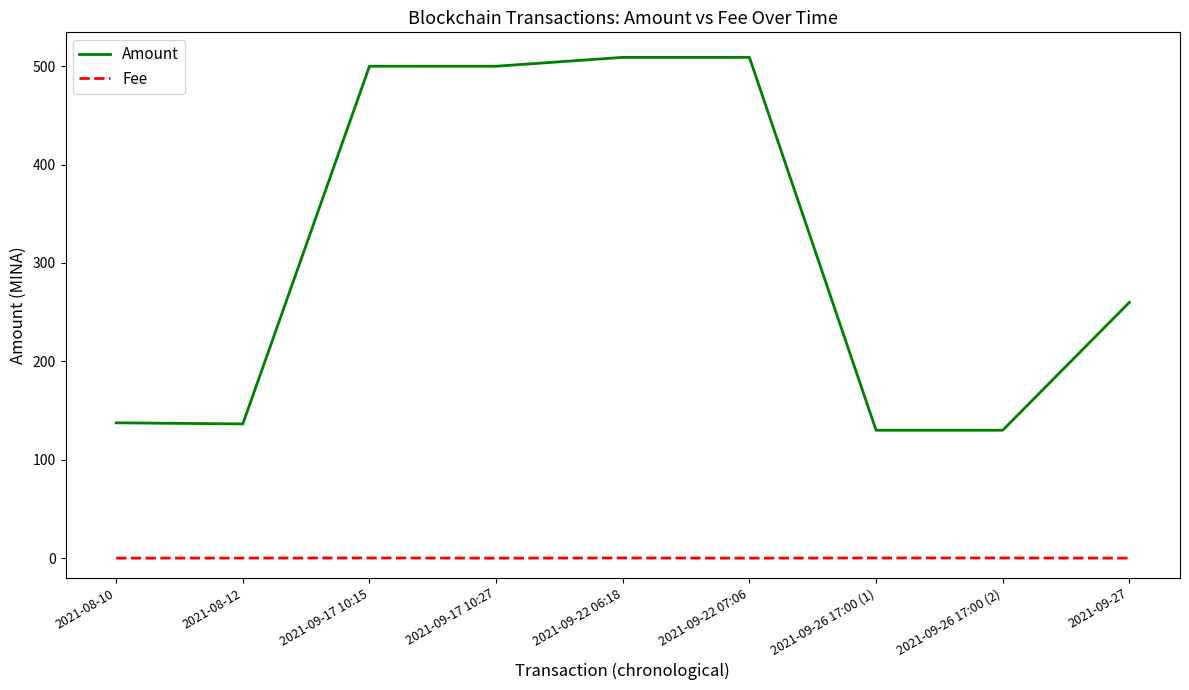

What is the average value of the Amount series?

312.4